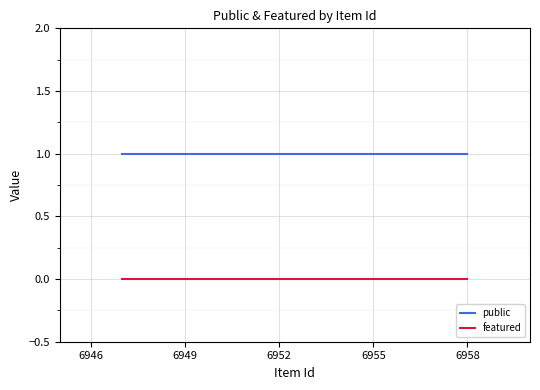

What are all the series names shown in the legend?

public, featured